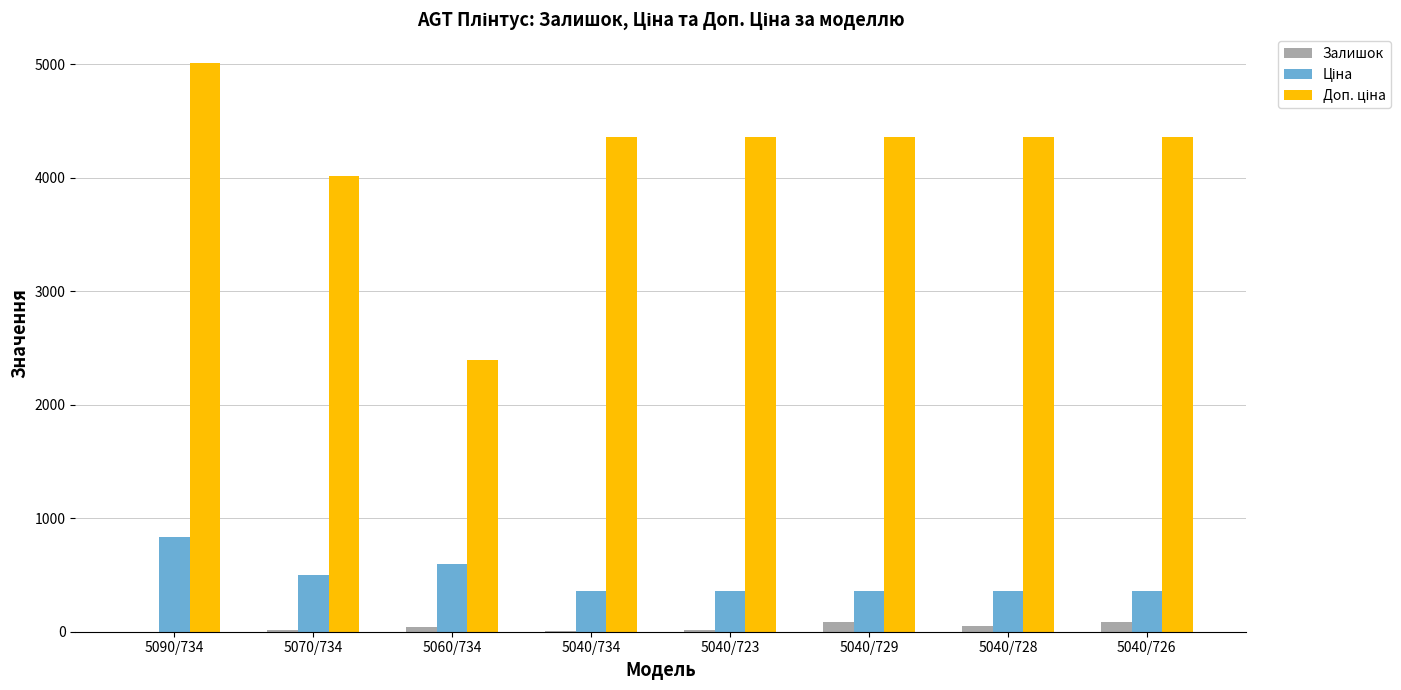

Is it true that Залишок equals 84.0 at 5040/729?

True